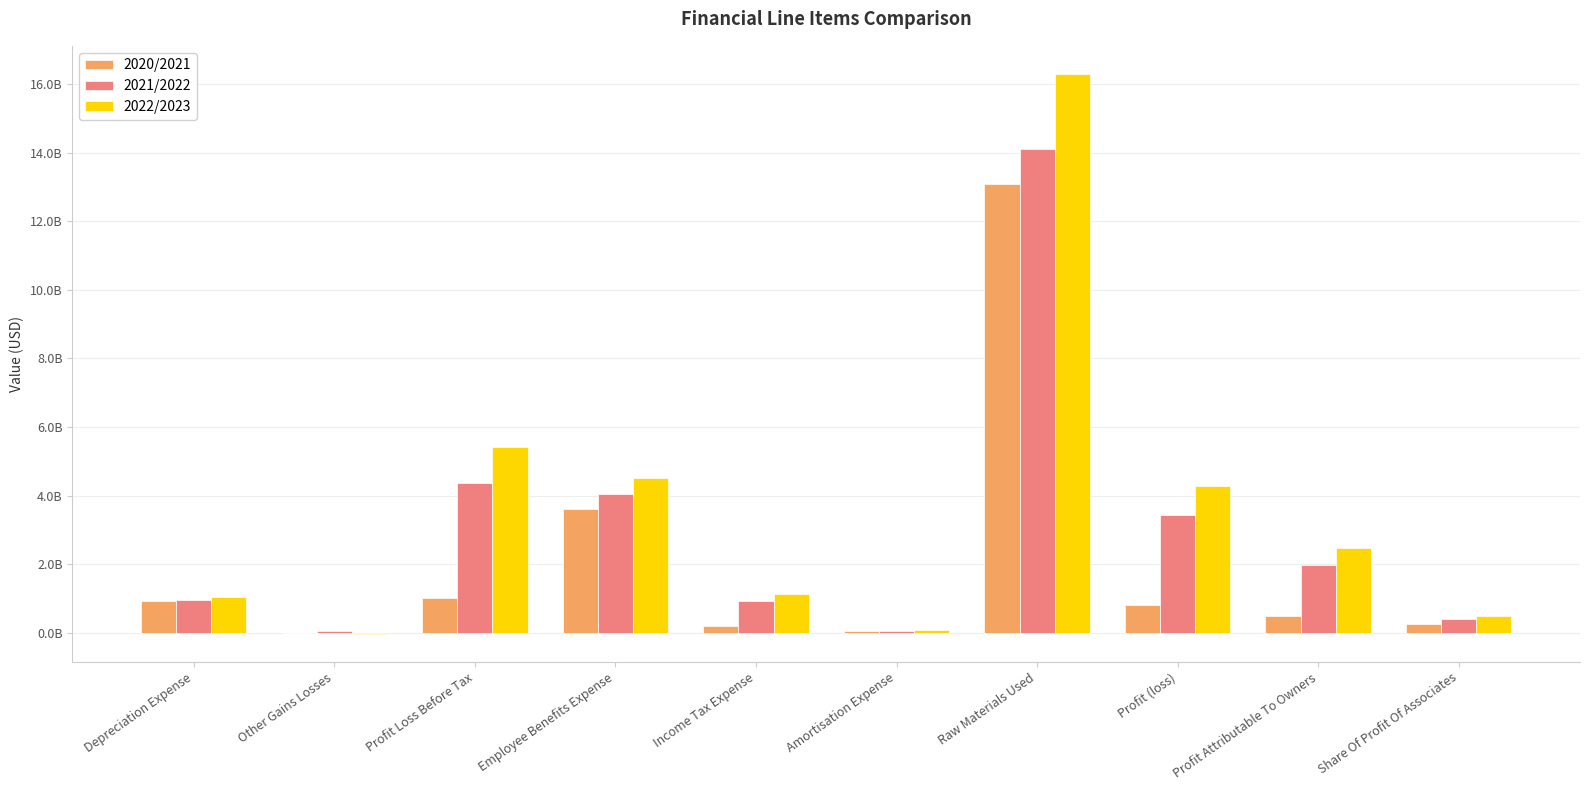

What is the highest value of the 2020/2021 series?

13079000000